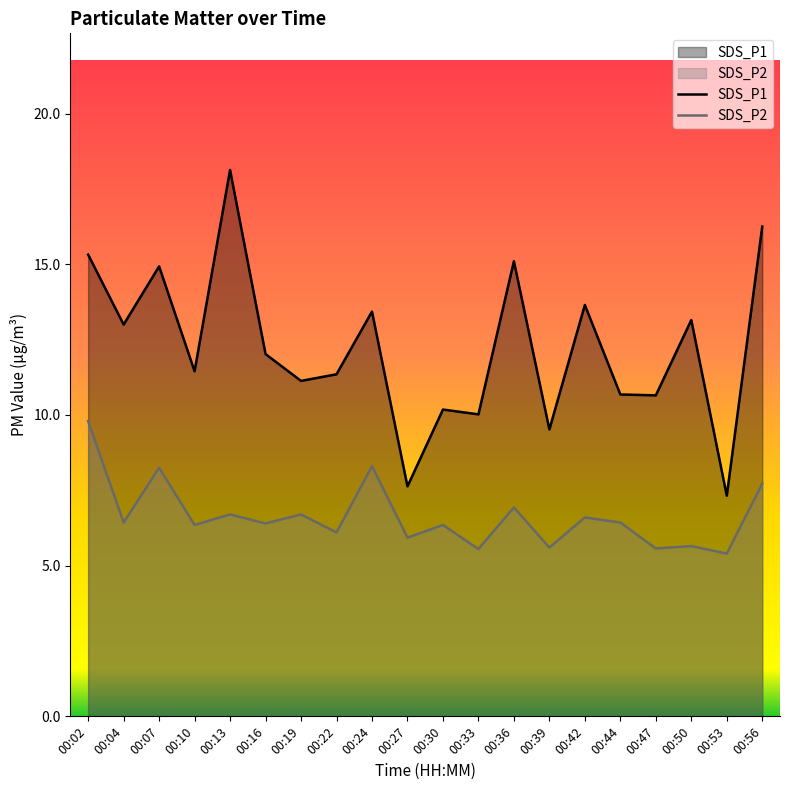

List the series in order of their overall mean, lowest first.

SDS_P2, SDS_P1